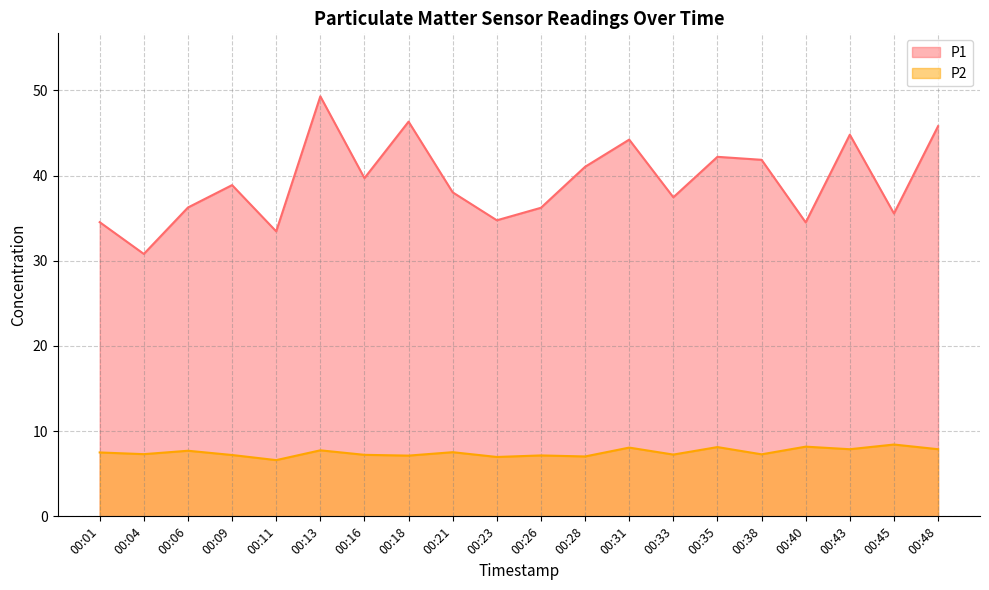

Where is P2 nearest to the value 7?

00:23